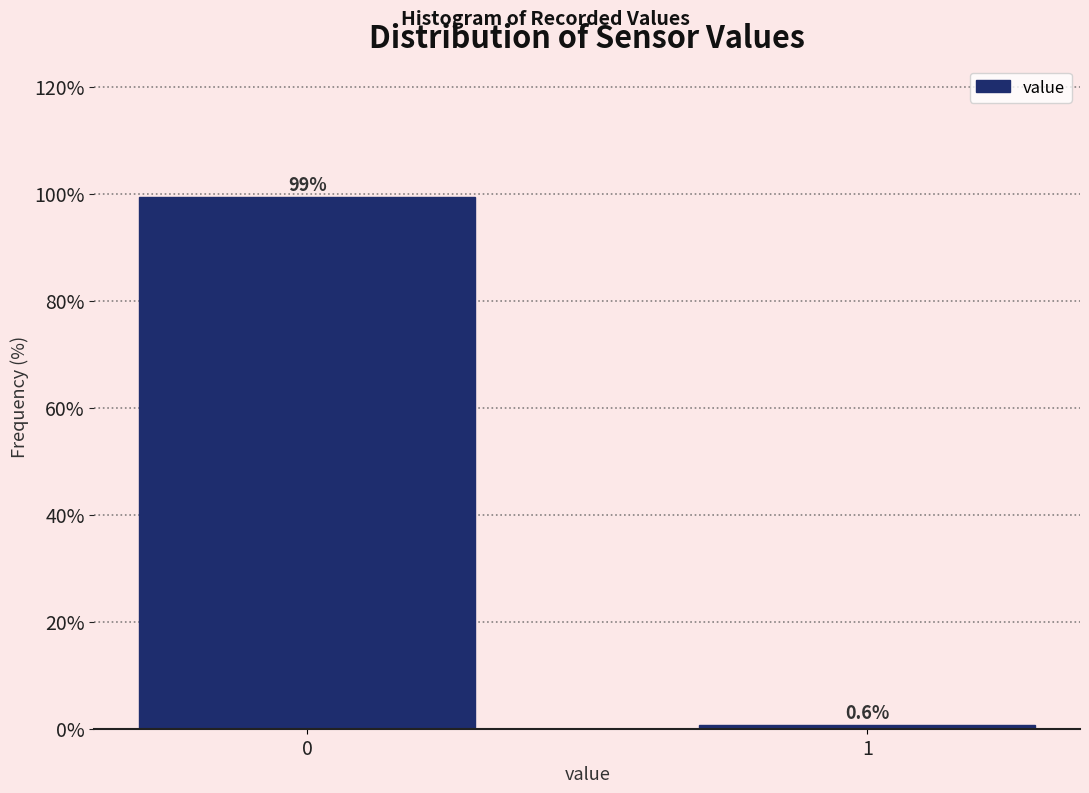

Reading left to right, transcribe all the data shown in this chart.

0=99.4	1=0.6